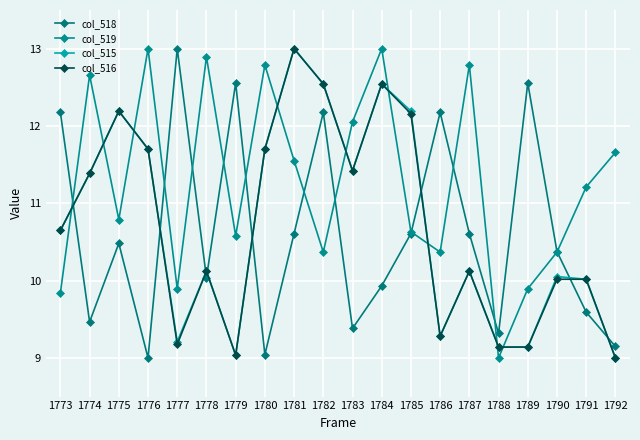

At how many categories does at least one series exceed 9?

20